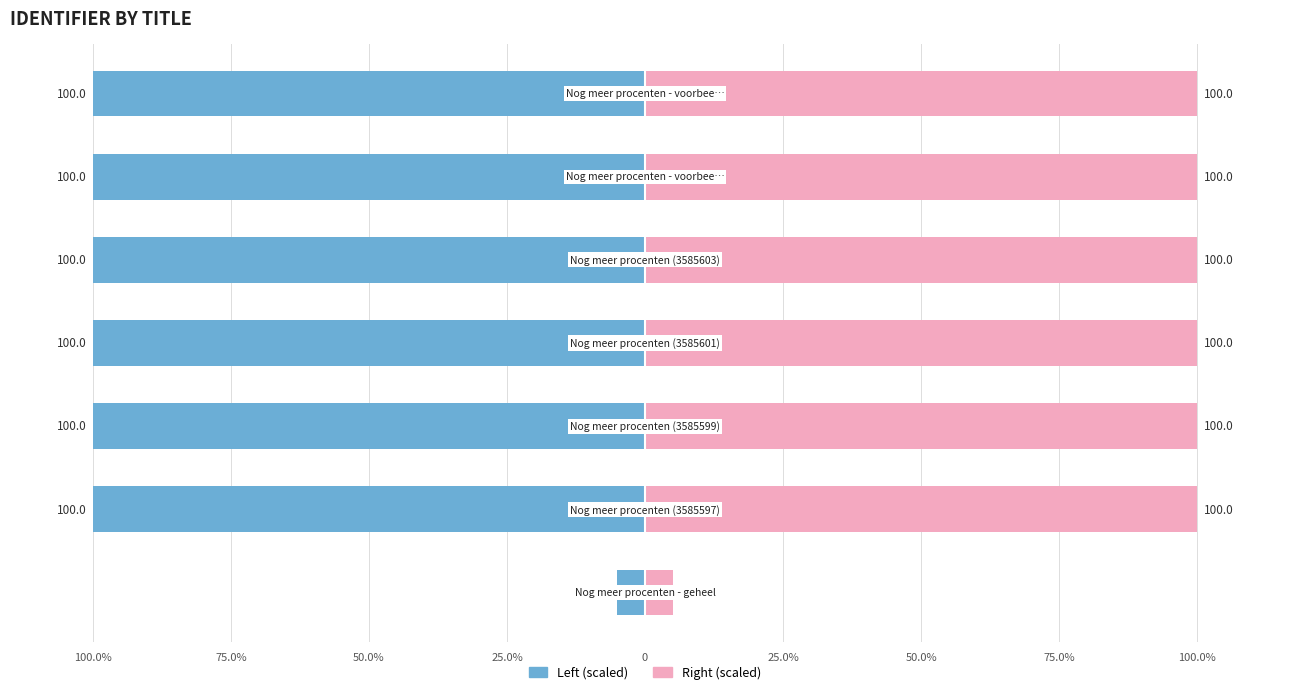

What is the difference between the maximum and minimum values in the Identifier (right) series?

95